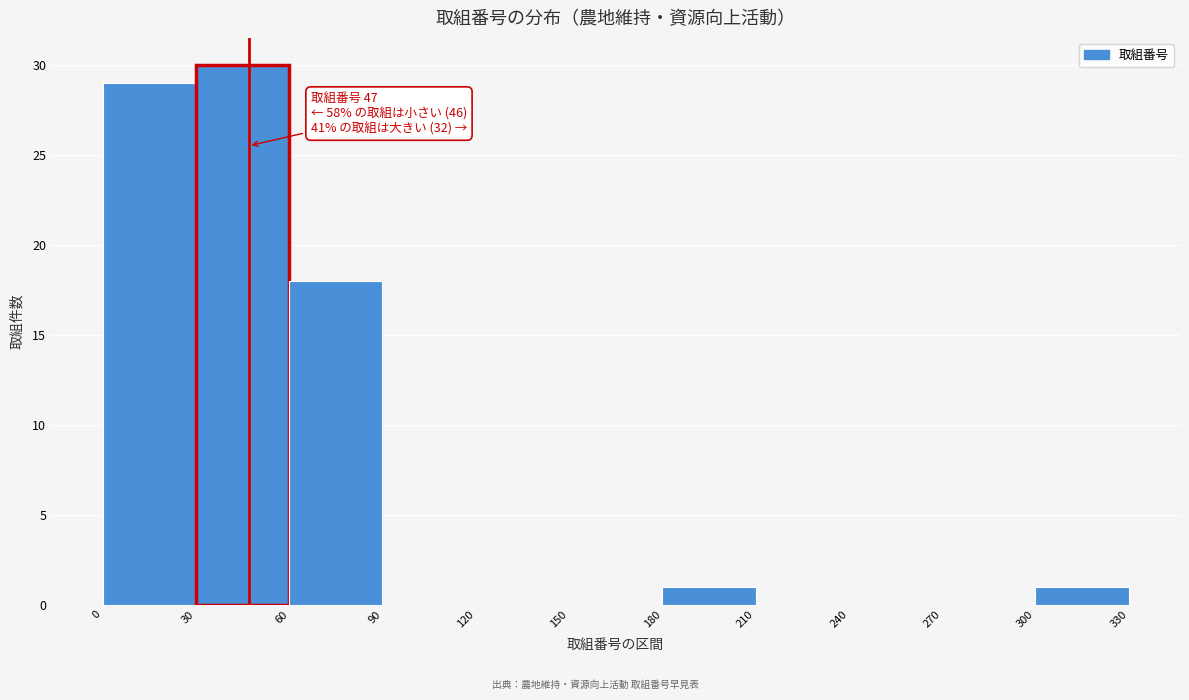

Over which range of the x-axis is the bar tallest?

30 to 60